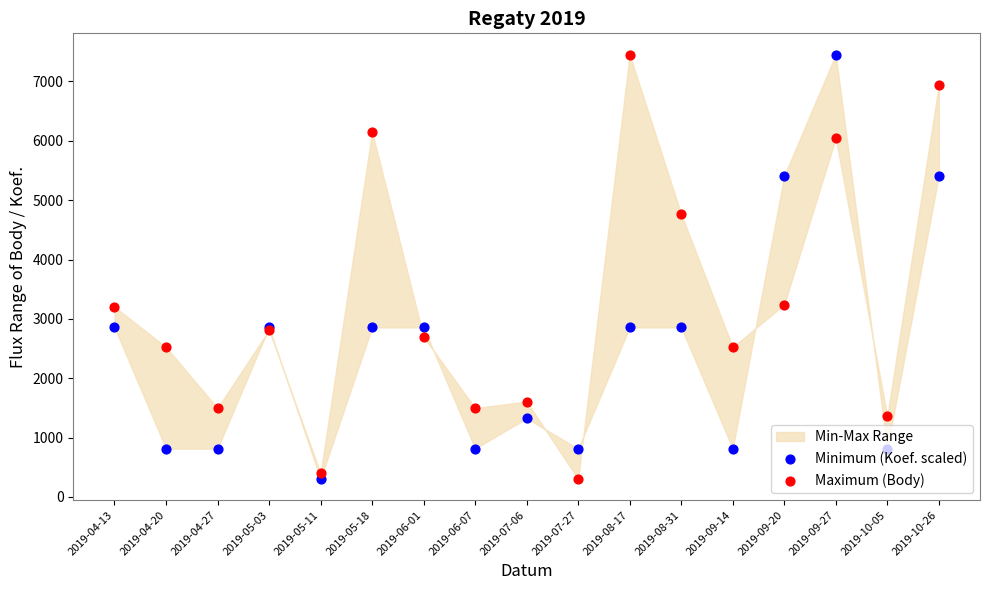

Which series contains the highest Y value?

Minimum (Koef. scaled)